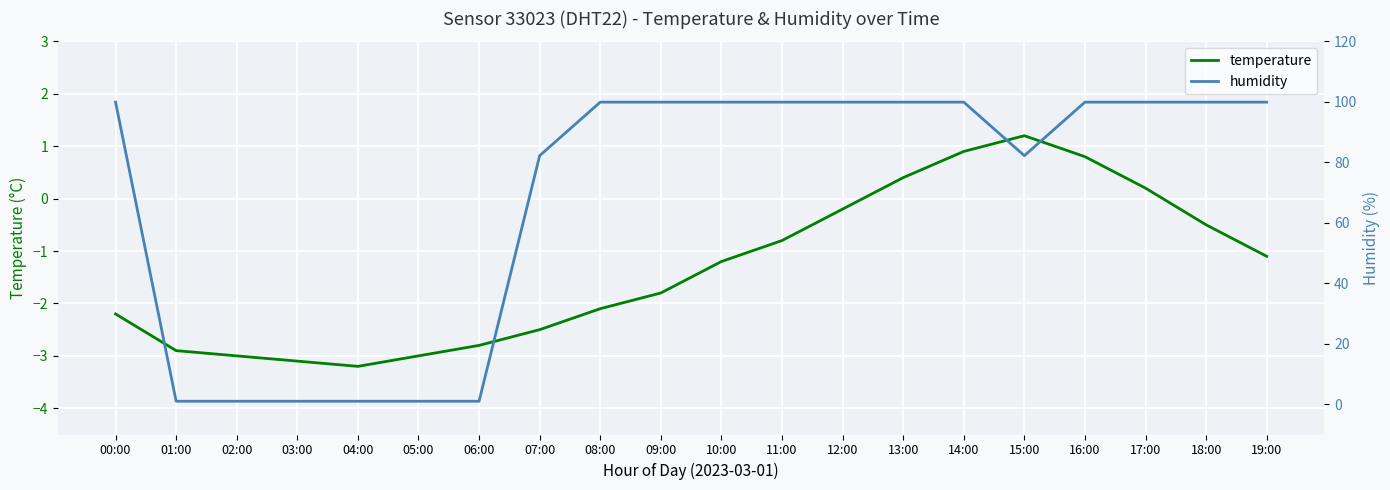

Is this an area chart (filled region under the line)?

No